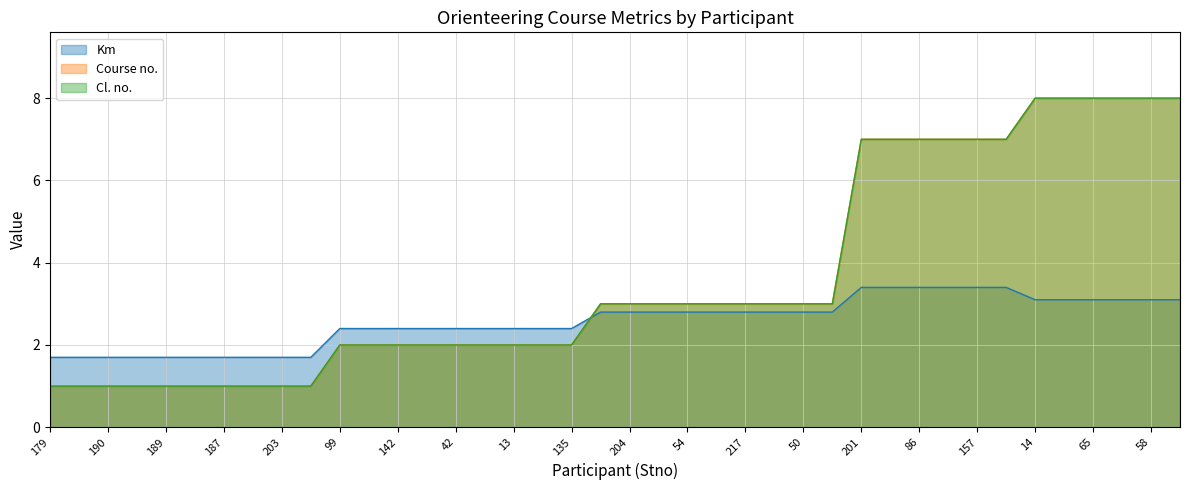

How many values in the Course no. series are below 3?

19